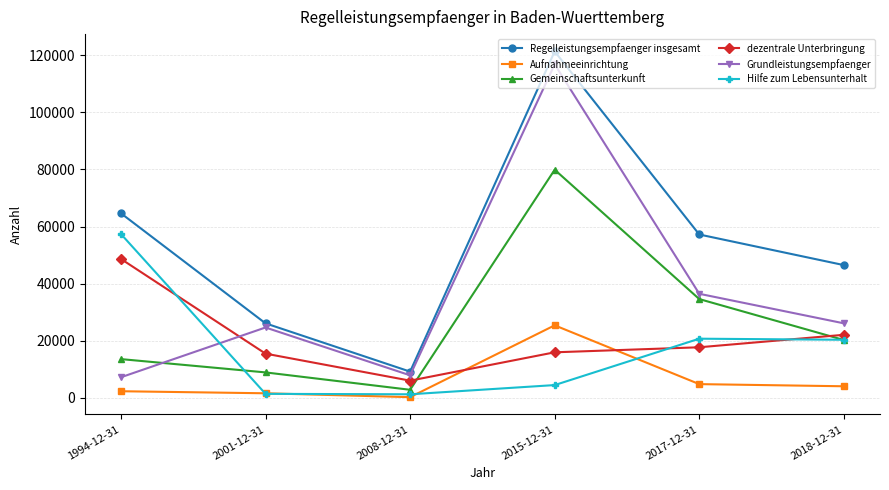

The value of Regelleistungsempfaenger insgesamt at 2017-12-31 is 33949. True or false?

False